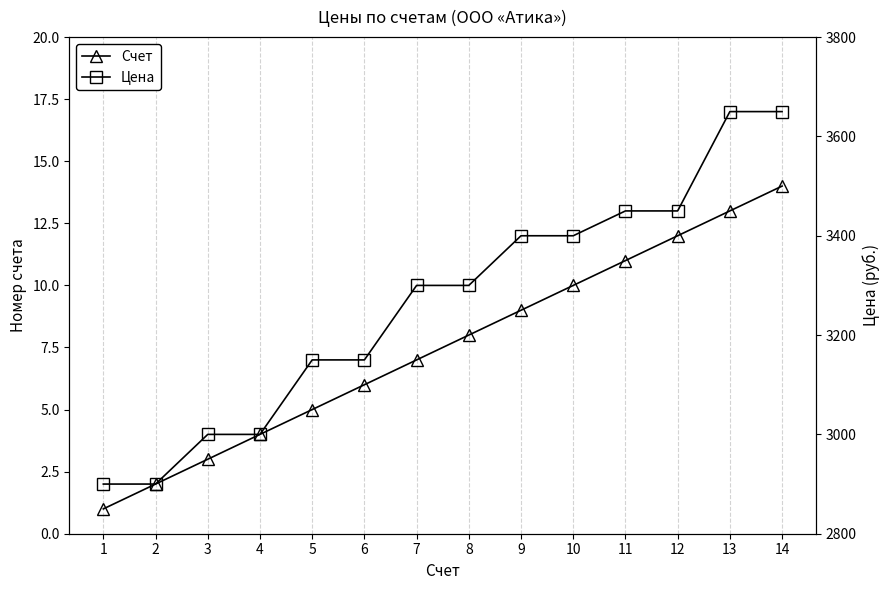

What are all the series names shown in the legend?

Счет, Цена